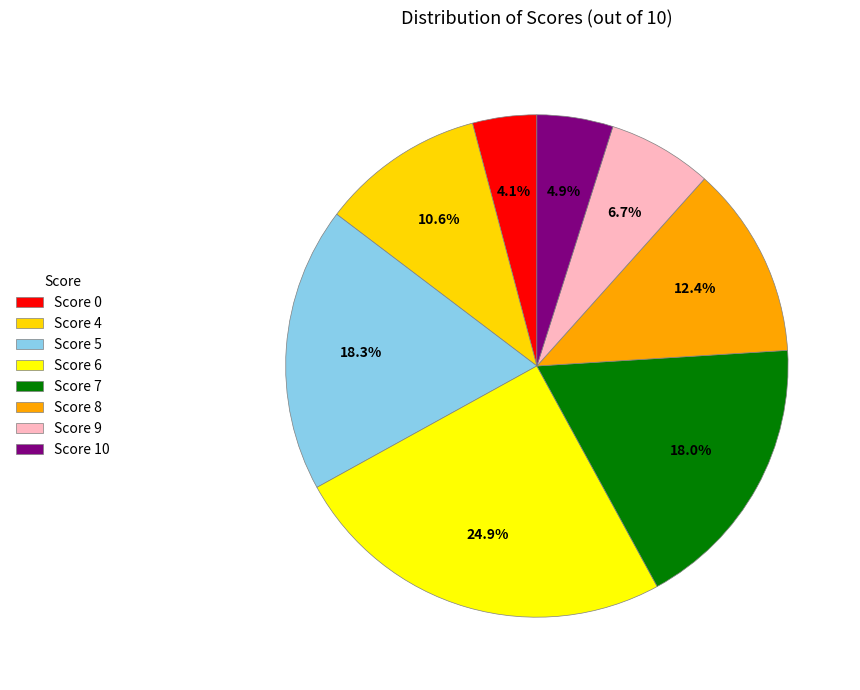

How many segments does this pie chart have?

8